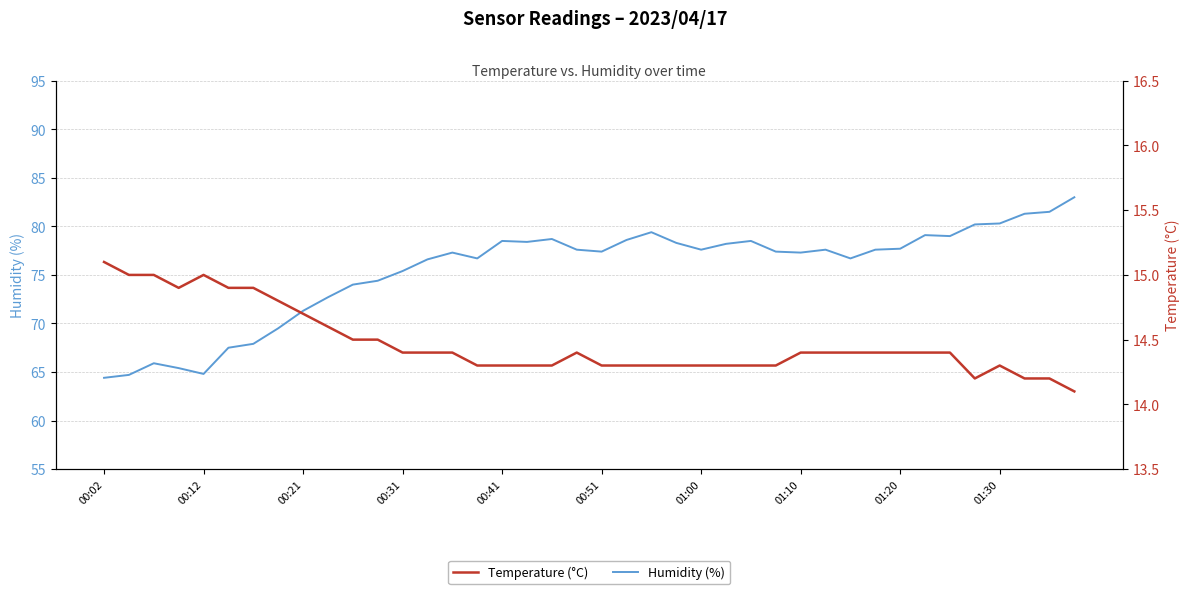

The Humidity (%) series shows 109.6 at 00:02. True or false?

False